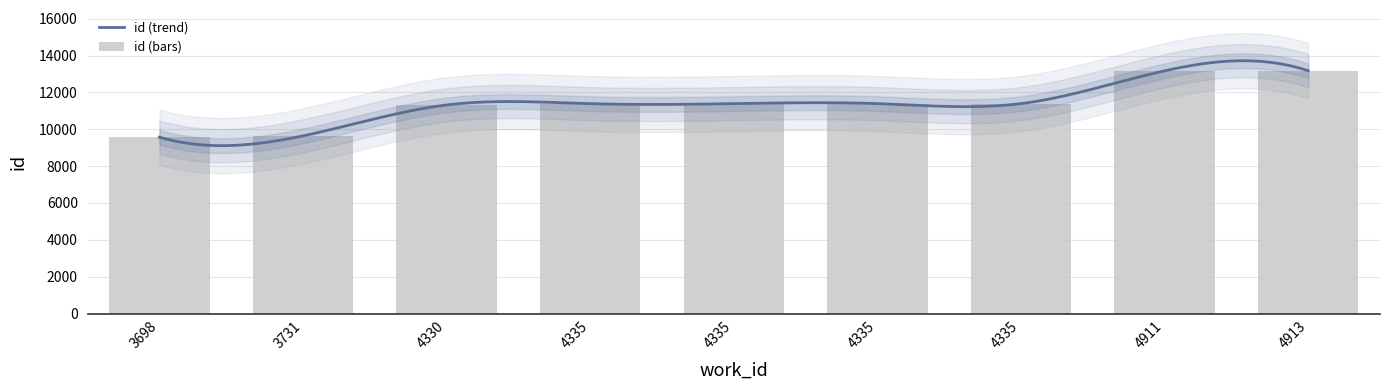

How many bars are there in total?

9